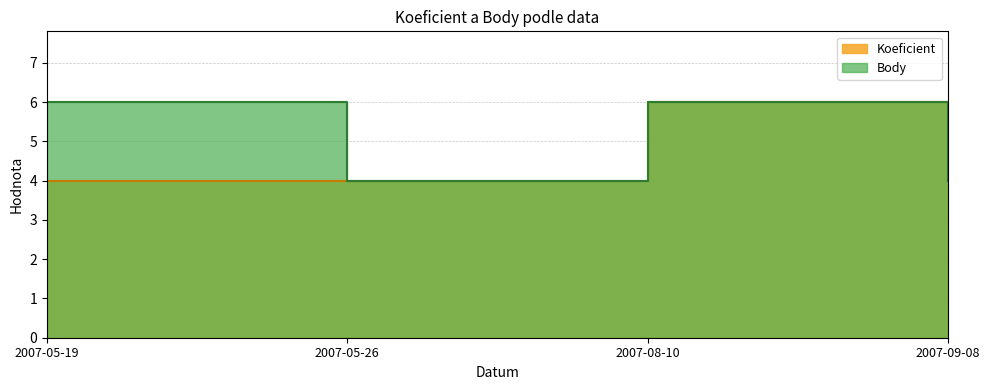

What is the total value across all series at 2007-08-10?

12